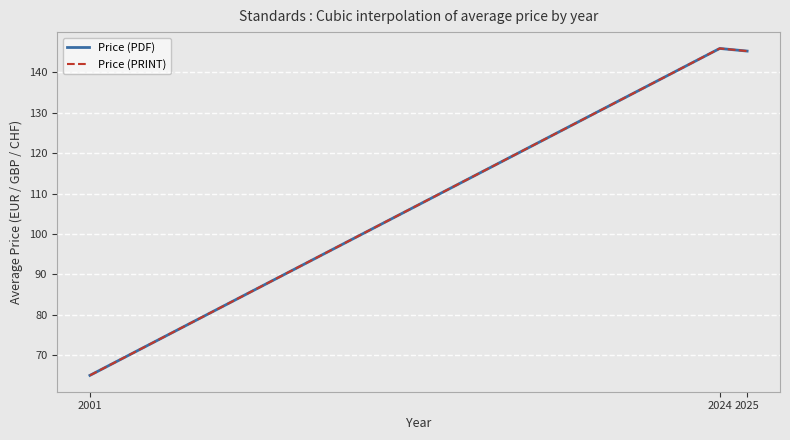

The Price (PDF) series shows 145.3 at 2025. True or false?

True